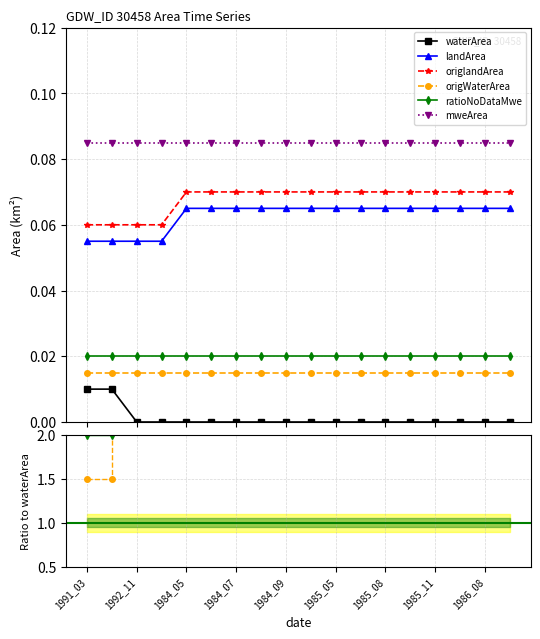

List the series in order of their peak value, lowest first.

waterArea, origWaterArea, ratioNoDataMwe, landArea, origlandArea, mweArea